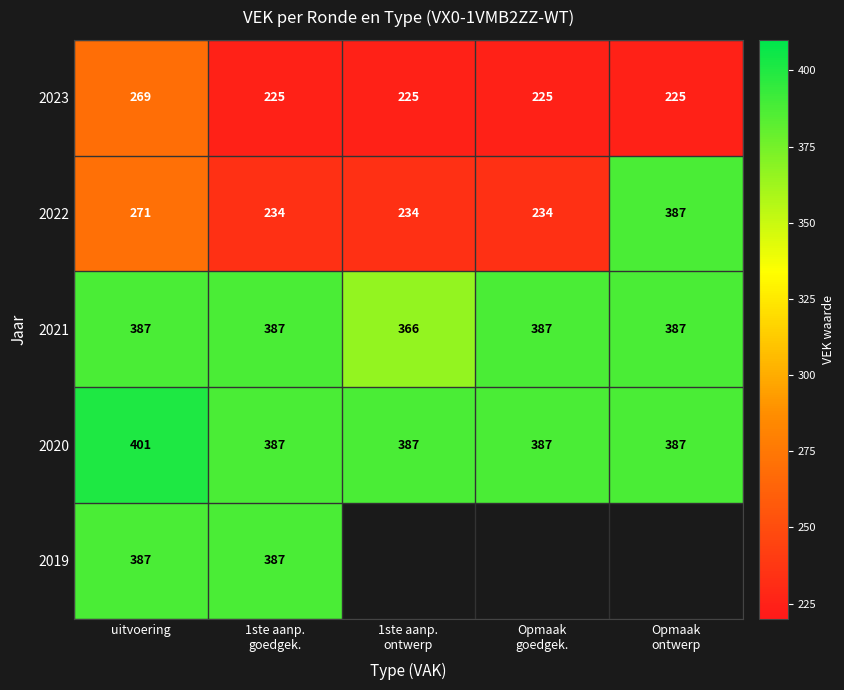

What is the difference between the maximum and minimum values in the 2021 series?

21